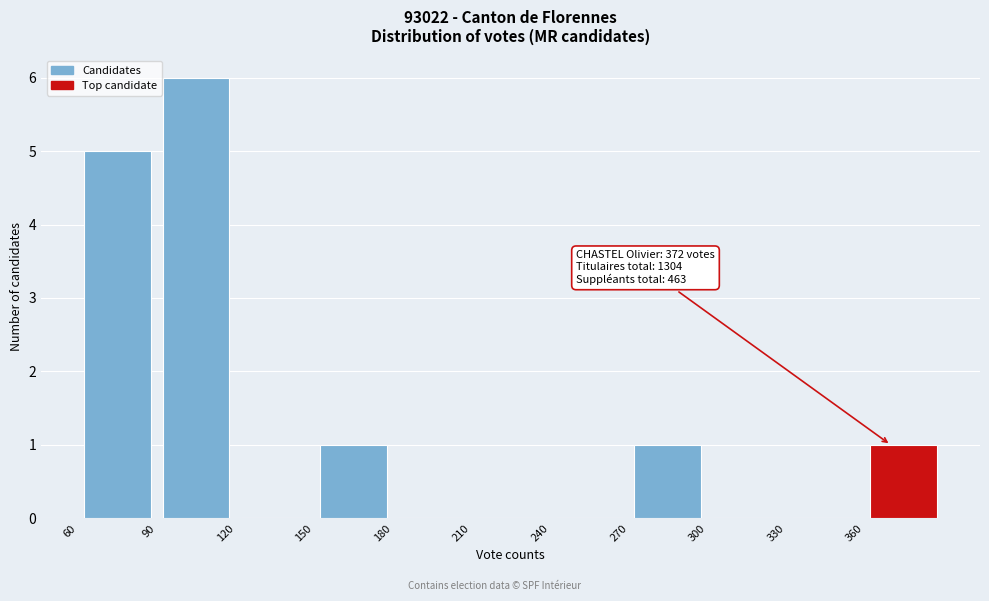

Which range on the x-axis has the tallest bar?

90 to 120